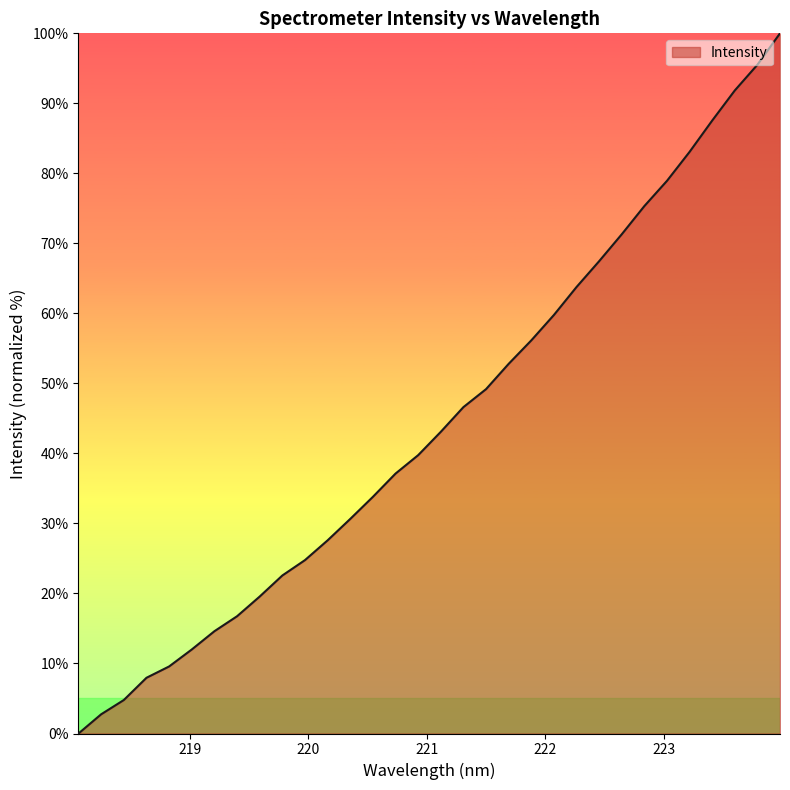

What is the greatest value displayed?

100.0